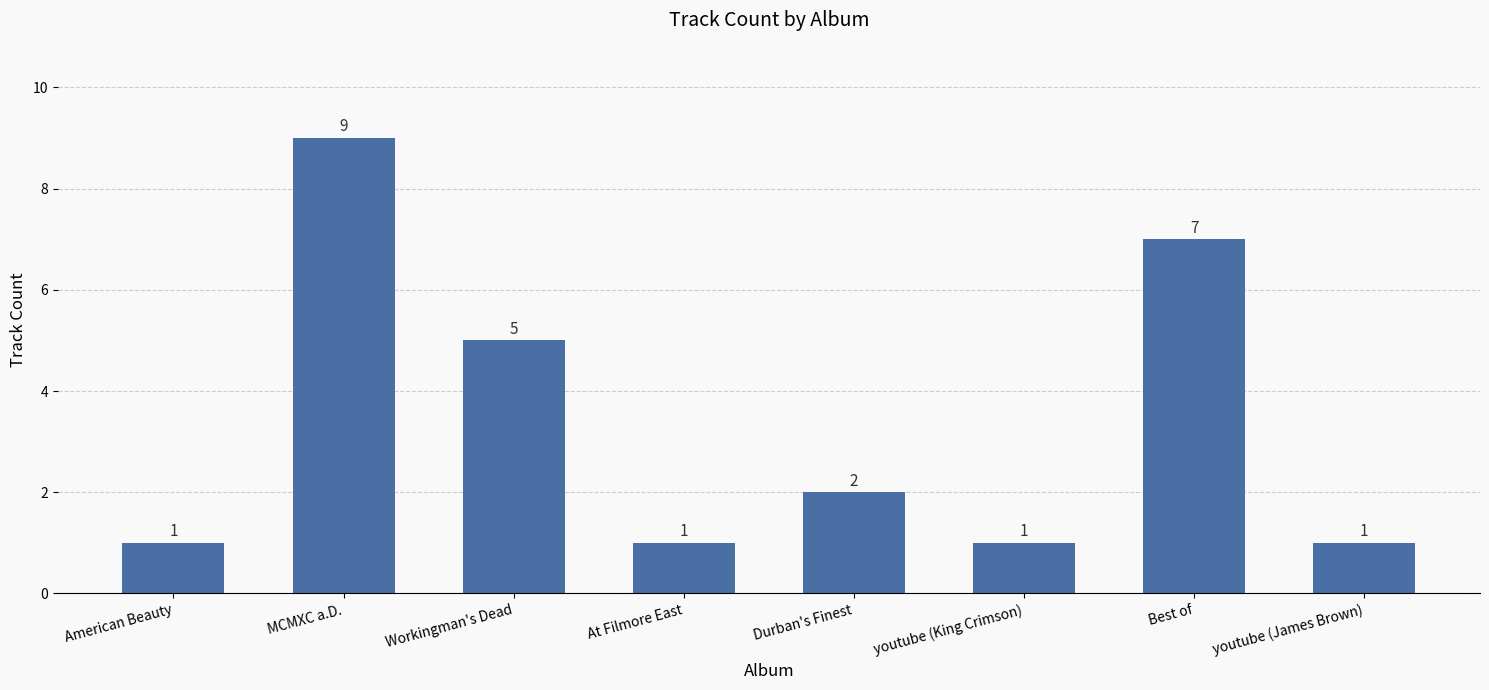

How many bars are there in total?

8